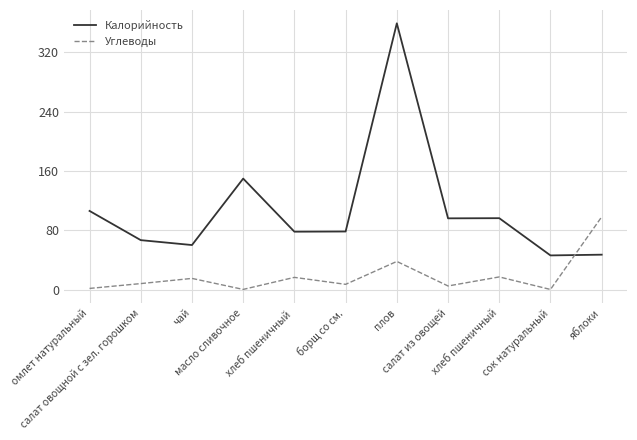

How many times do Калорийность and Углеводы cross each other?

1